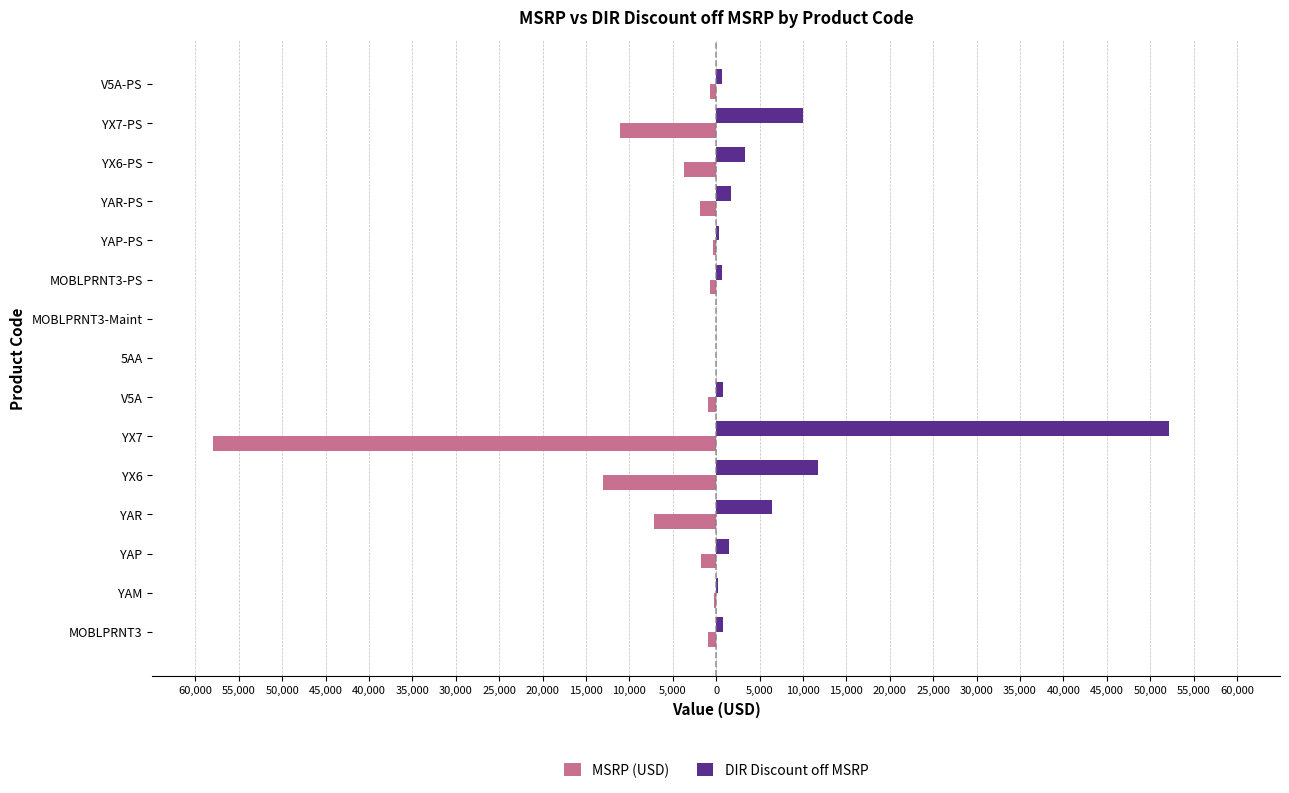

What is the sum of all DIR Discount off MSRP values?

90384.3